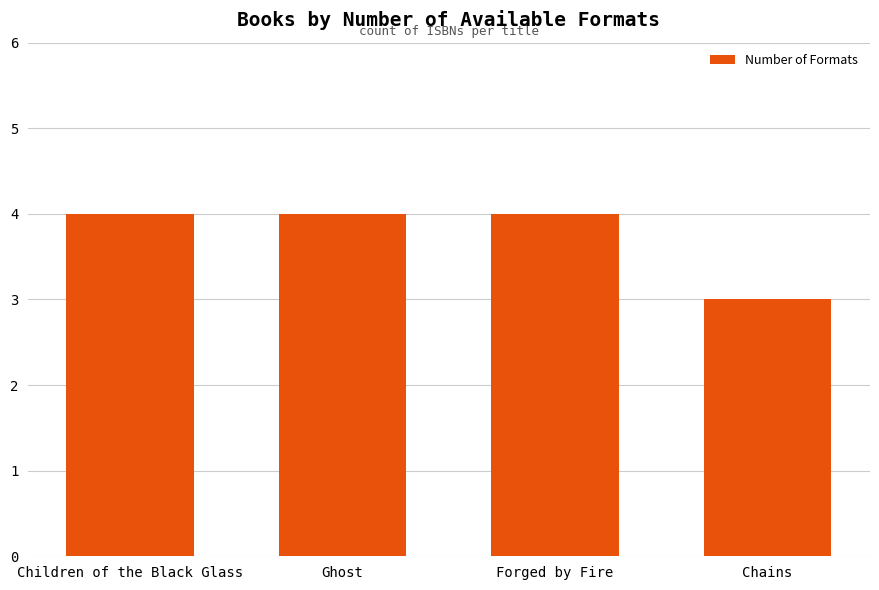

What is the label of the 2nd bar from the right?

Forged by Fire